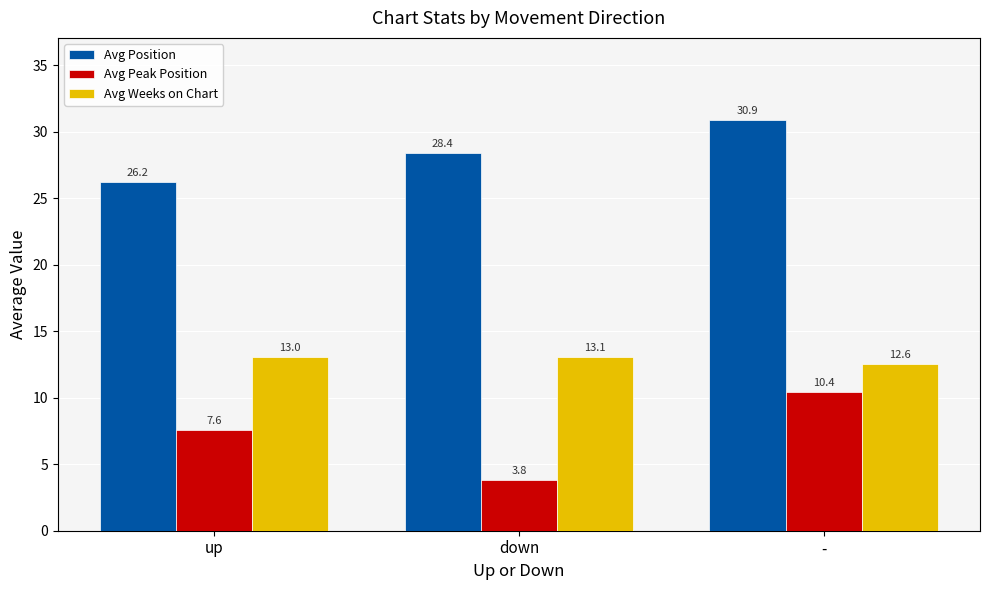

Read the Avg Weeks on Chart value at up.

13.0